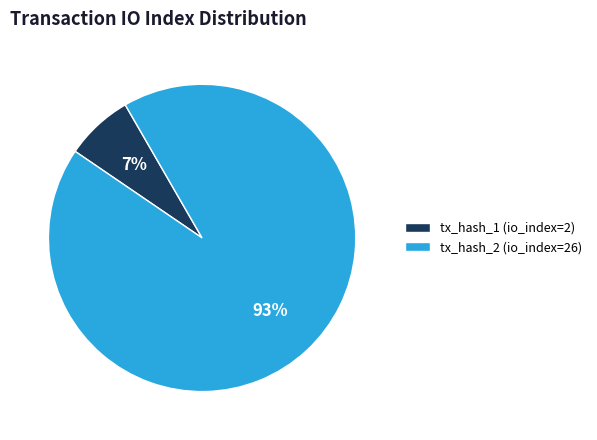

What percentage is the tx_hash_1 (io_index=2) slice, to the nearest percent?

7%